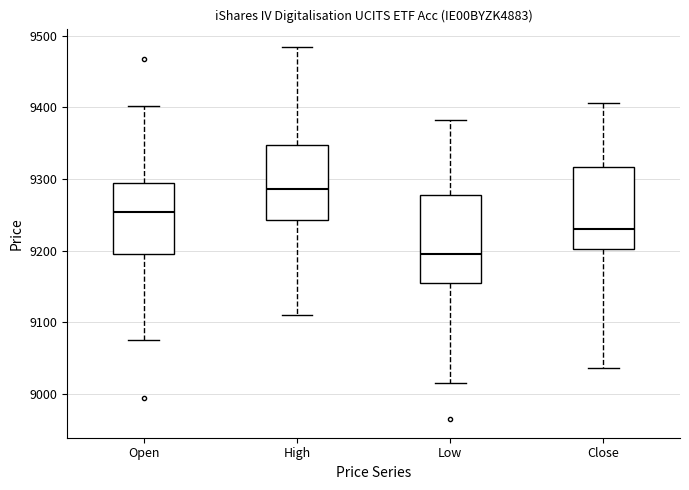

Reading left to right, transcribe this box plot: for each box, give where its median line is, the range the box spans, and where its two whiskers end, as read against the y-axis. The values are not printed on the chart, so give them approximately, as read against the axis.

Open: median 9250, box 9200 to 9290, whiskers 9080 to 9400
High: median 9290, box 9240 to 9350, whiskers 9110 to 9480
Low: median 9200, box 9160 to 9280, whiskers 9020 to 9380
Close: median 9230, box 9200 to 9320, whiskers 9040 to 9410